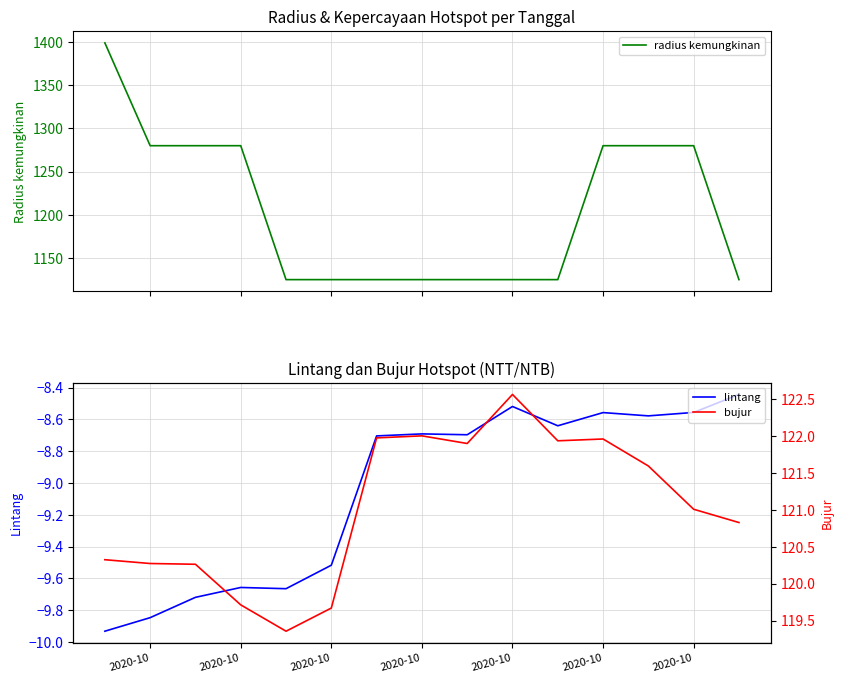

At which category is the sum across all series the highest?

2020-10